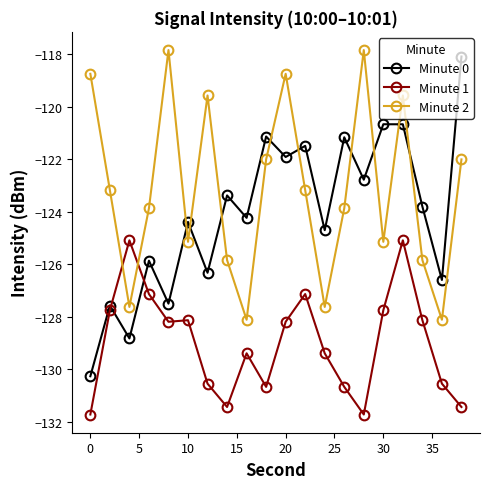

Which series has the widest spread of values?

Minute 0